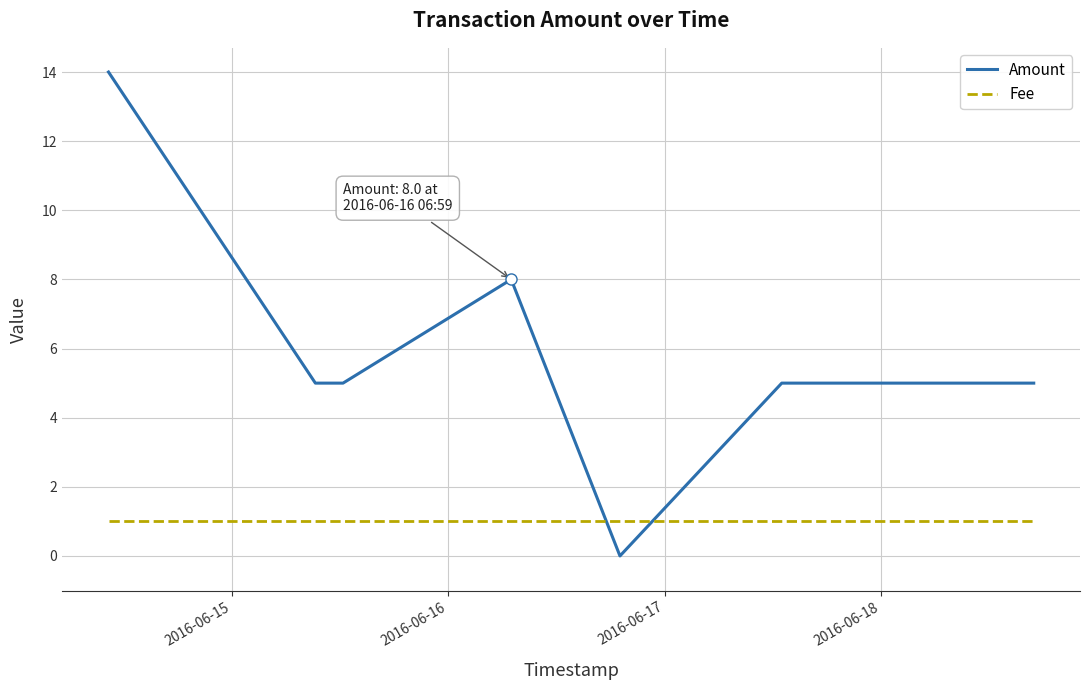

Is it true that Amount equals 9 at 2016-06-15?

False